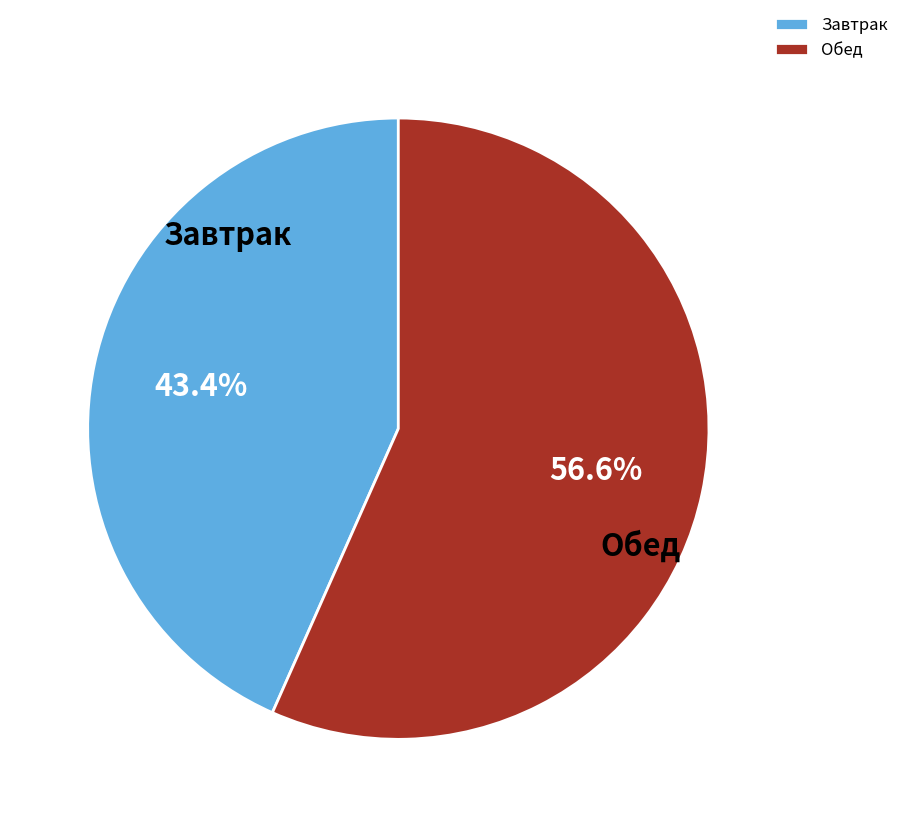

What is the ratio of the value at Завтрак to the value at Обед?

0.8